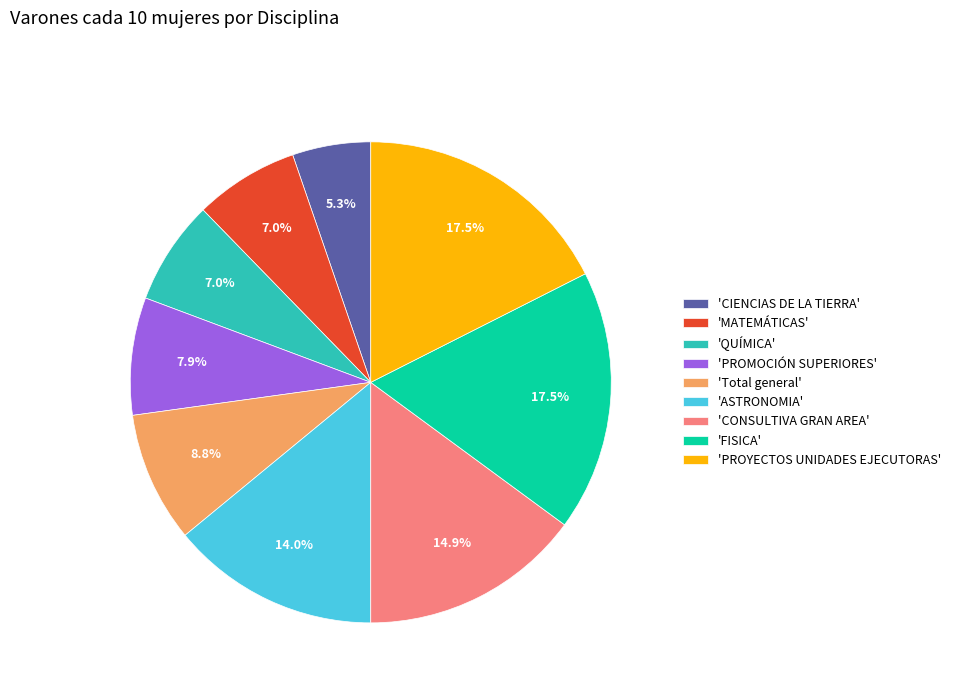

Which slice is the smallest?

'CIENCIAS DE LA TIERRA'